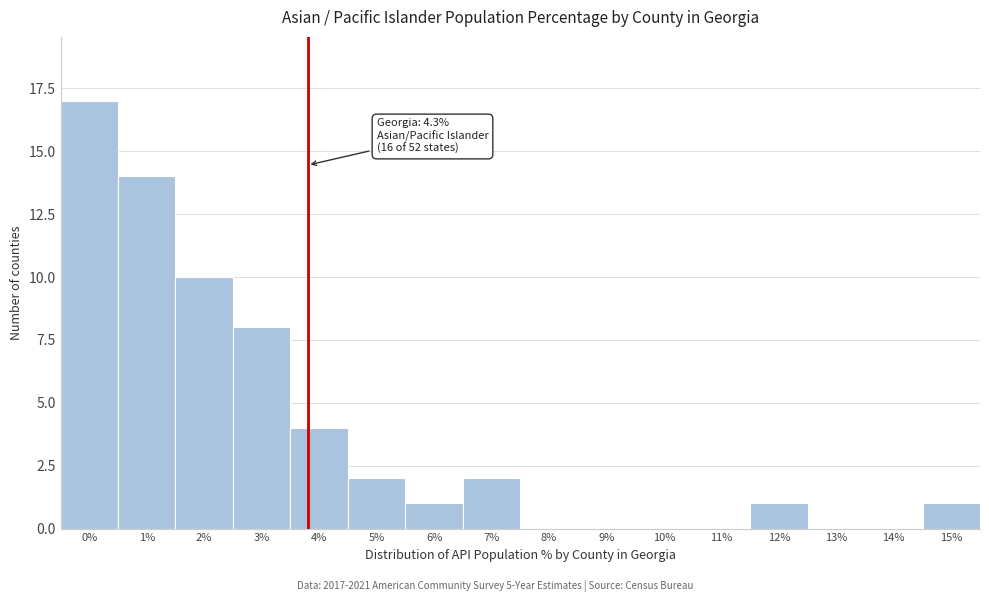

Reading right to left, transcribe all the data shown in this chart.

15%=1	14%=0	13%=0	12%=1	11%=0	10%=0	9%=0	8%=0	7%=2	6%=1	5%=2	4%=4	3%=8	2%=10	1%=14	0%=17